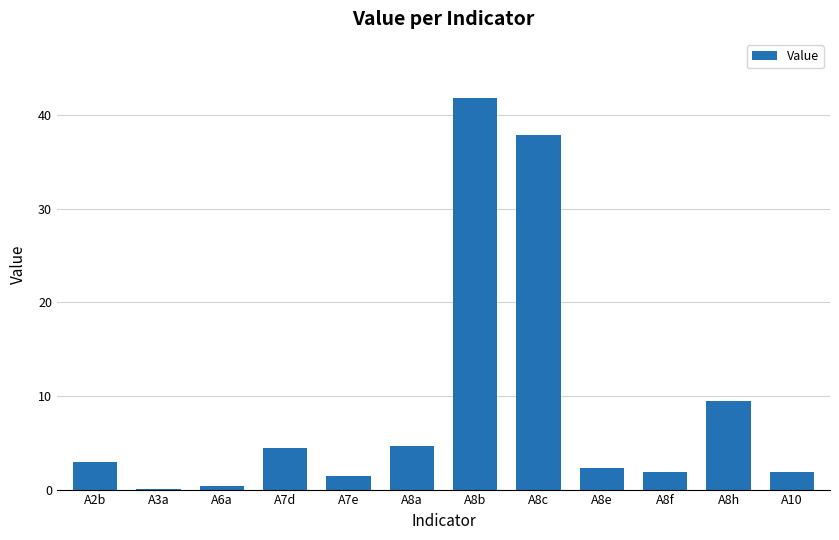

What is the change in value from A8b to A8e?

-39.6